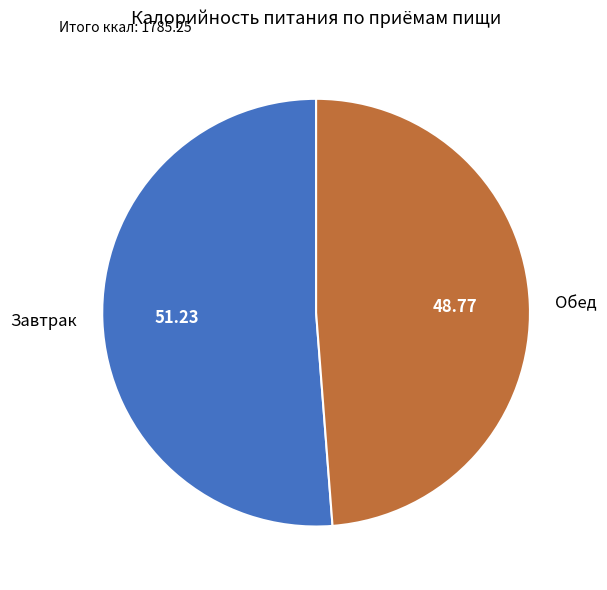

Does Завтрак represent more than half of the total?

Yes